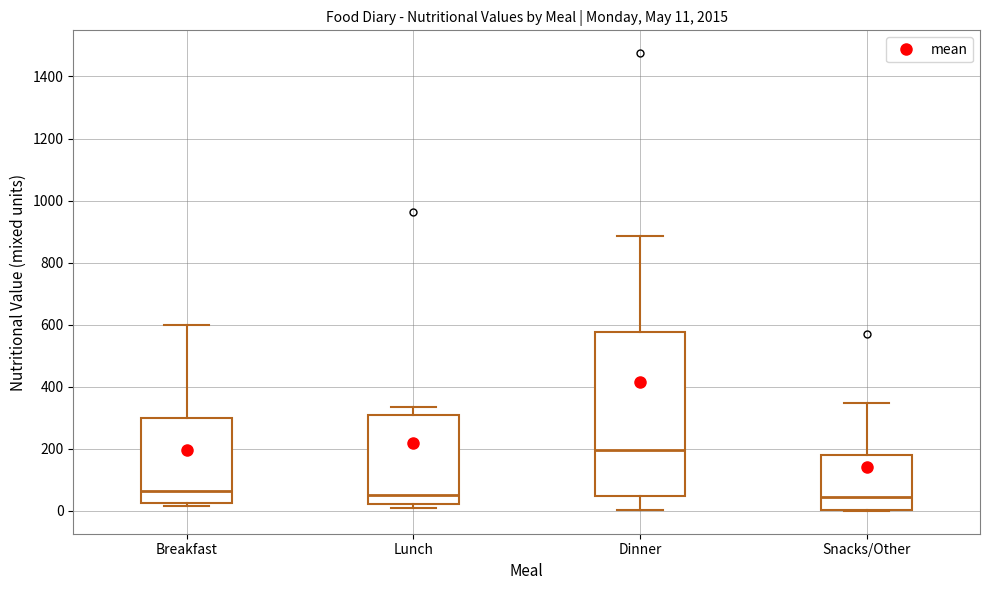

Which box is the tallest, from its lower edge to its upper edge?

Dinner